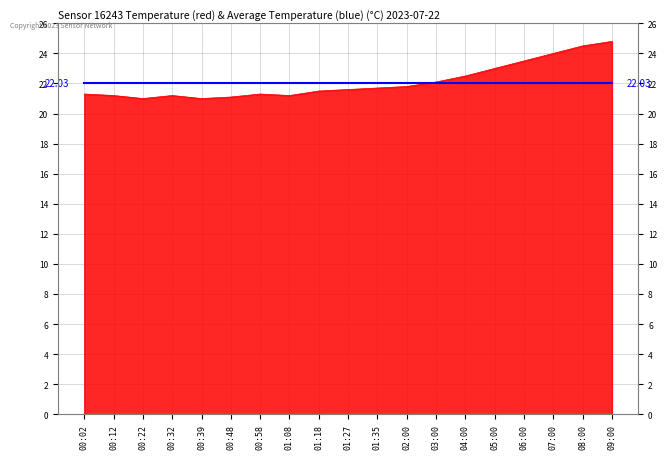

What is the ratio of the value at 04:00 to the value at 00:02?

1.1